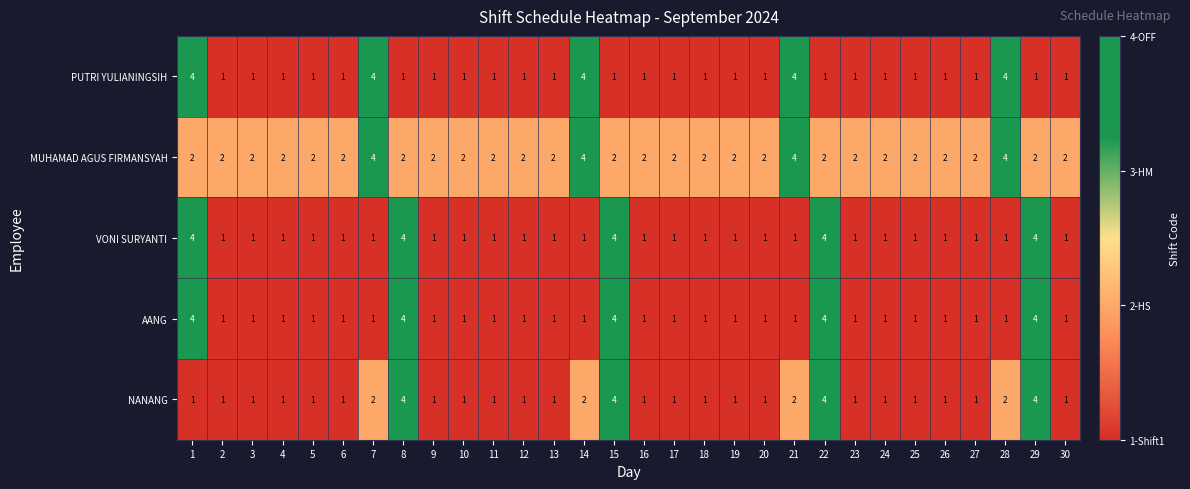

What is the spread (max minus min) of values at 20?

1